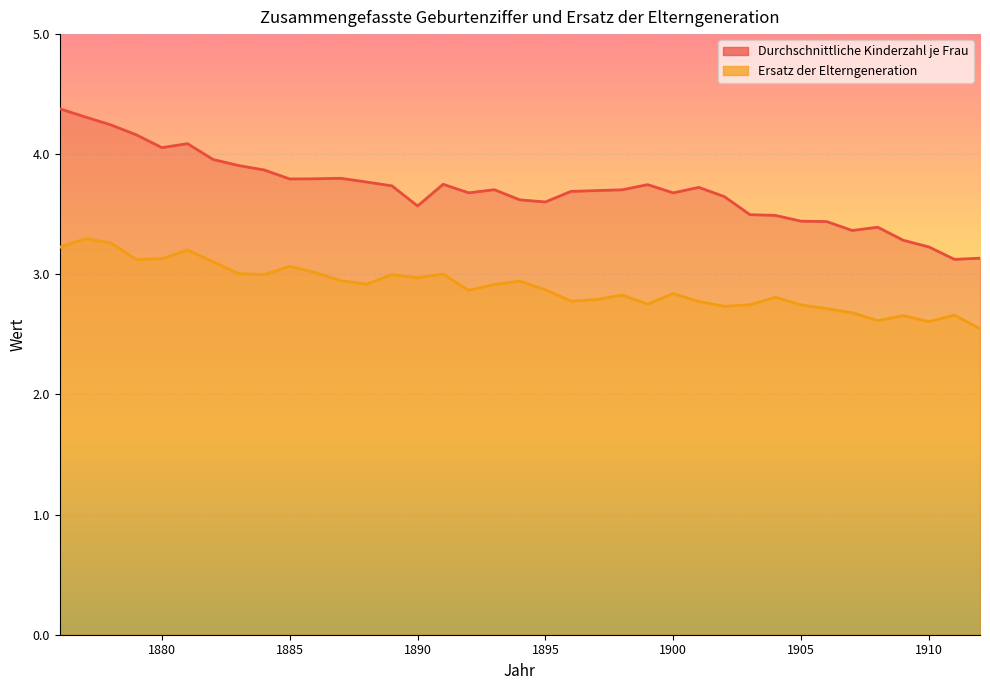

Which category has the lowest value in the Durchschnittliche Kinderzahl je Frau series?

1911